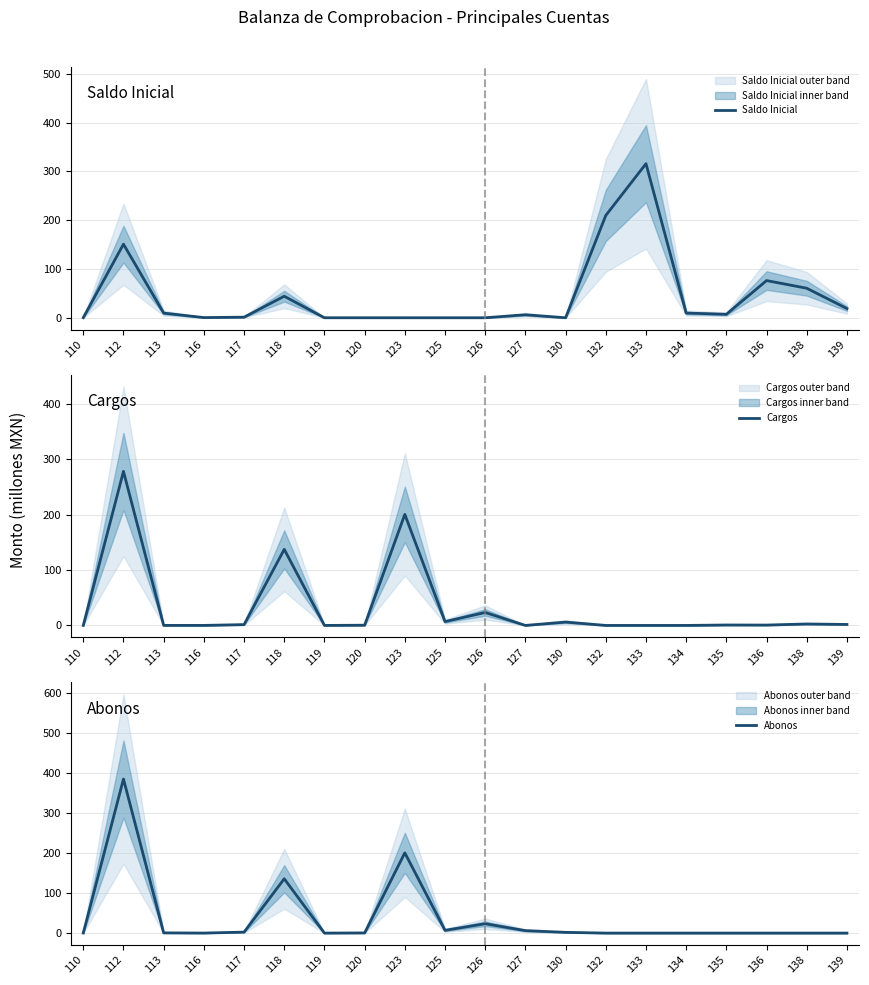

True or false: Abonos and Saldo Inicial intersect in this chart.

True